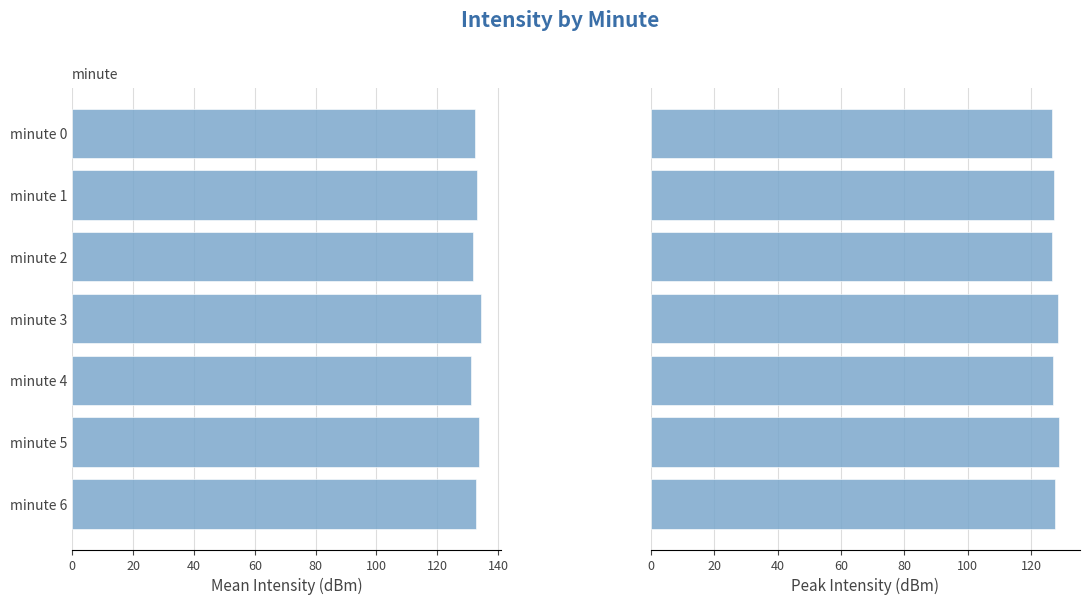

What is the average value of the Peak Intensity (dBm) series?

127.5